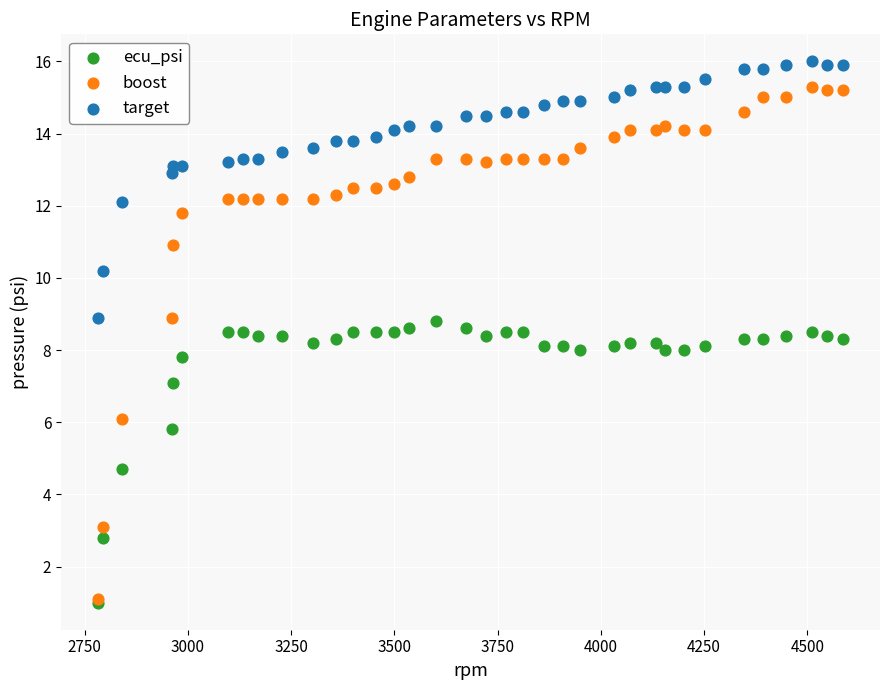

In the ecu_psi series, what Y value is closest to 4?

4.7